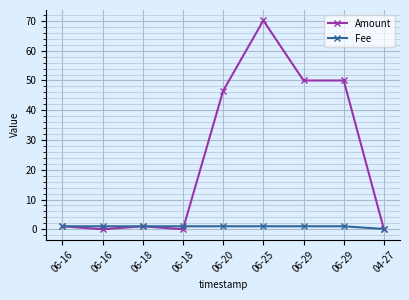

How many distinct data groups are displayed?

2